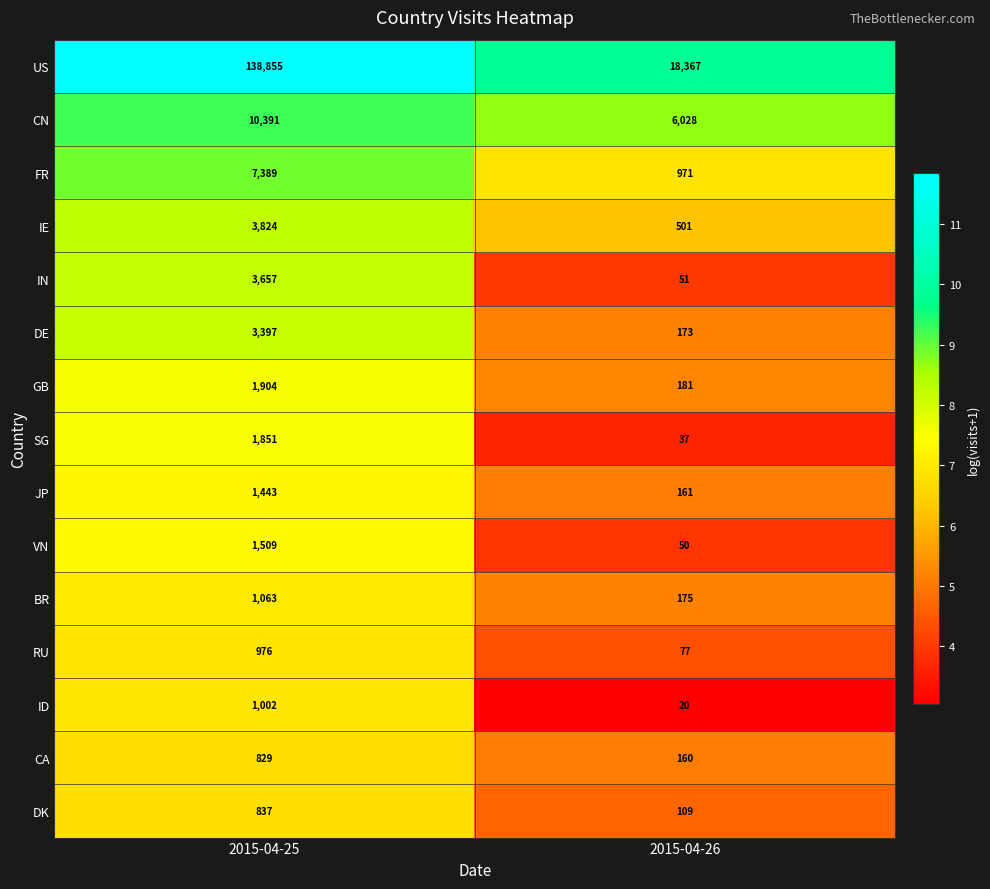

How many values in the FR series are below 7389?

1